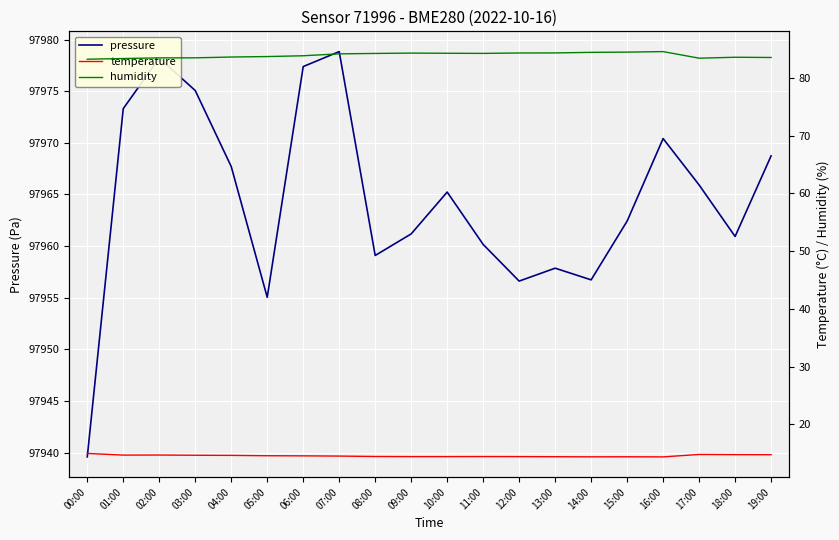

How many interior local peaks does the temperature series have?

4